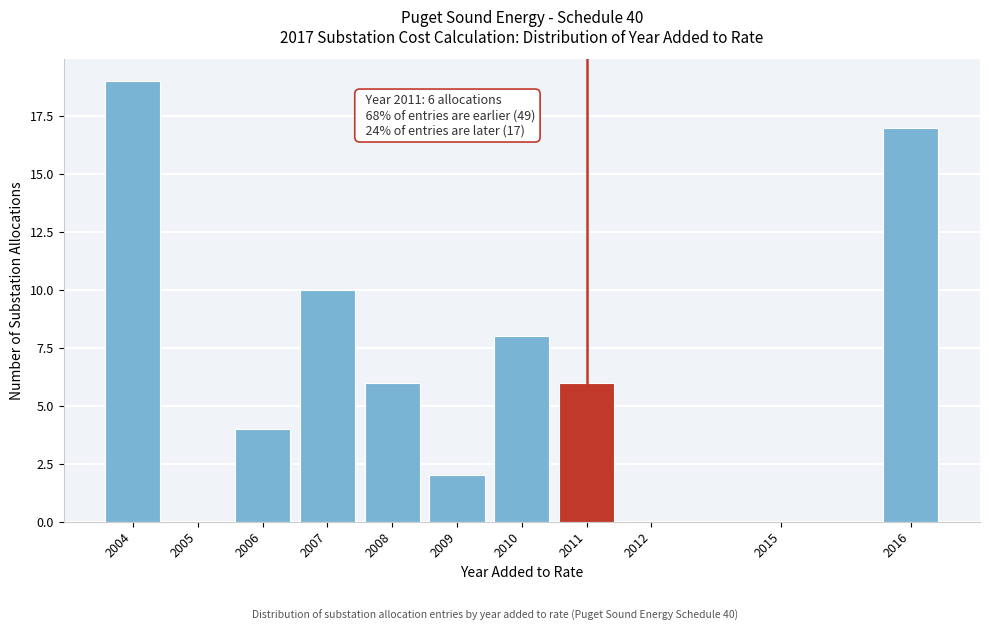

Reading left to right, list all the values displayed in this chart.

2004=19	2005=0	2006=4	2007=10	2008=6	2009=2	2010=8	2011=6	2012=0	2015=0	2016=17